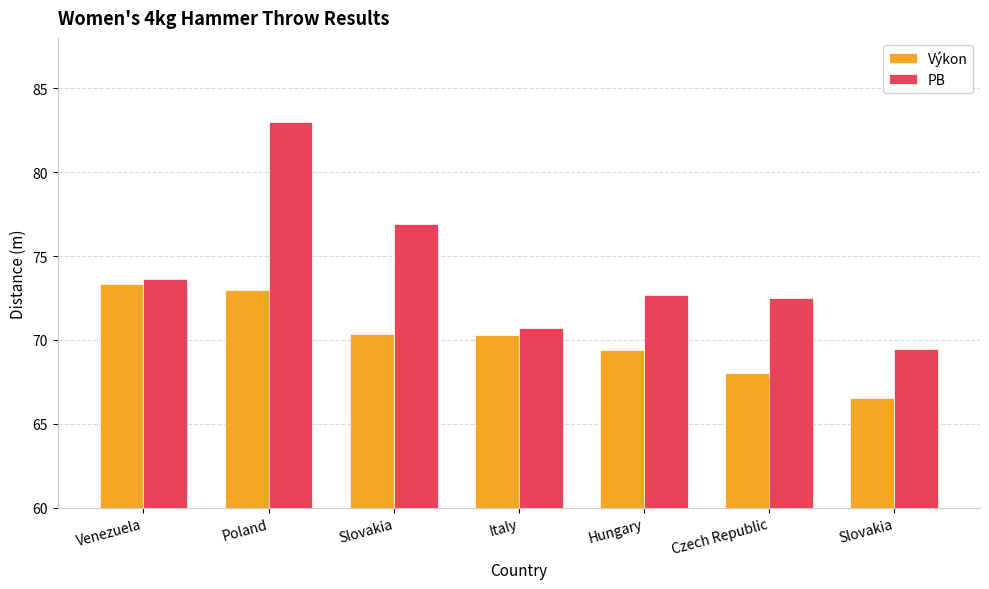

What is the approximate value of PB at Poland?

83.0